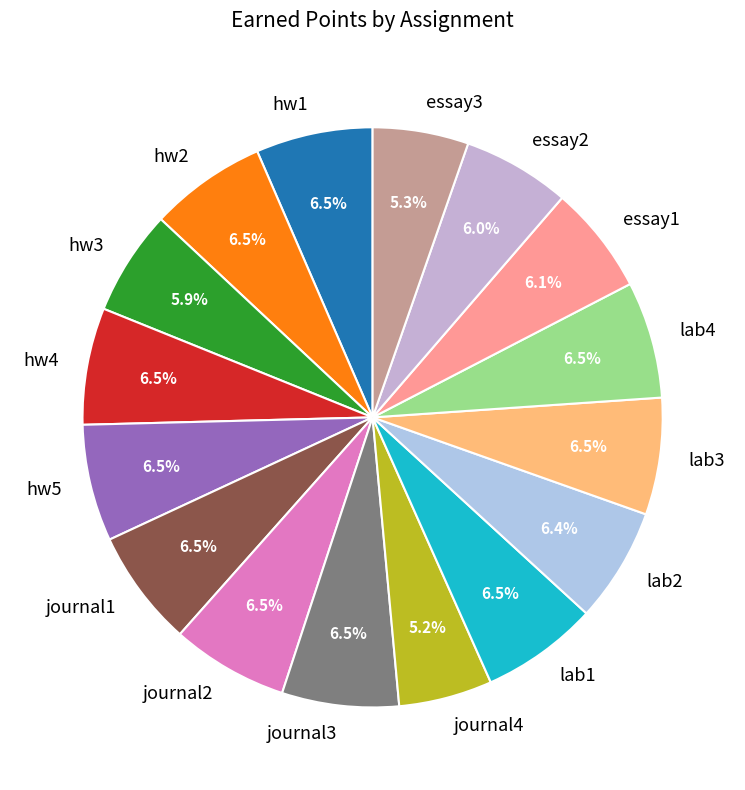

Is there a majority slice in this chart?

No